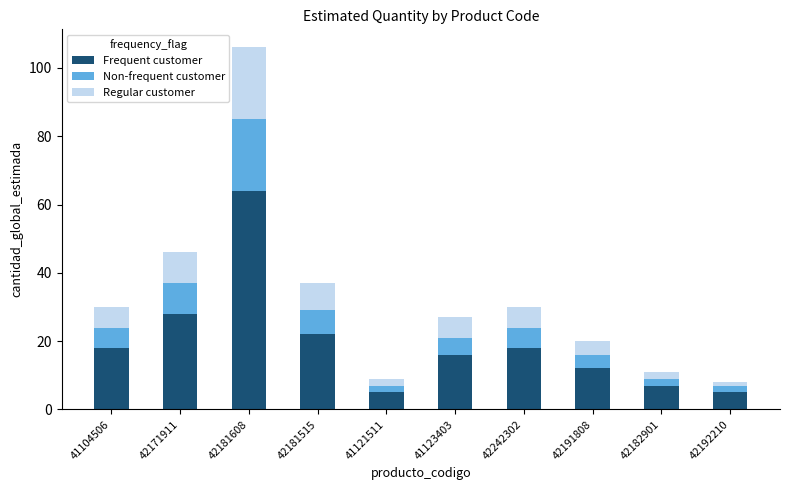

The Frequent customer series shows 18 at 41104506. True or false?

True